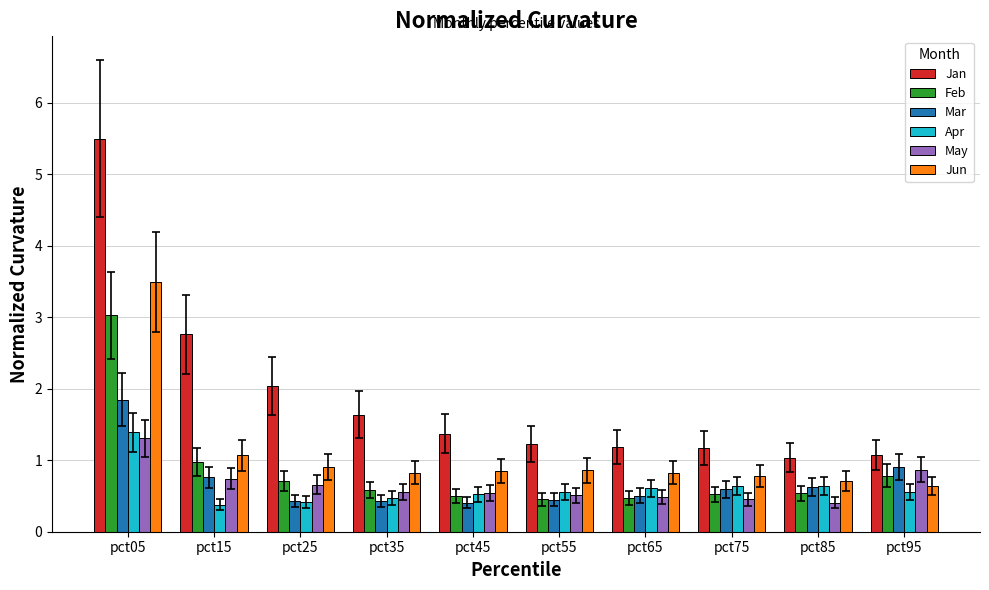

What is the difference between the maximum and minimum values in the Mar series?

1.4